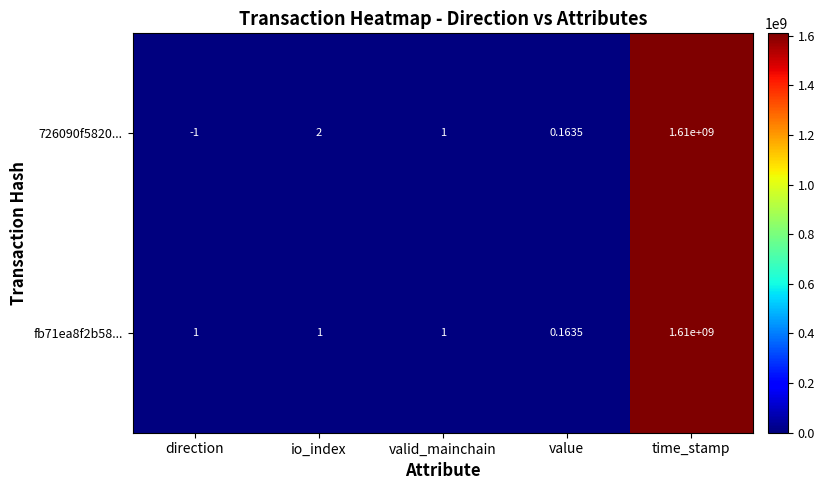

Which series has the largest total across all categories?

fb71ea8f2b58...